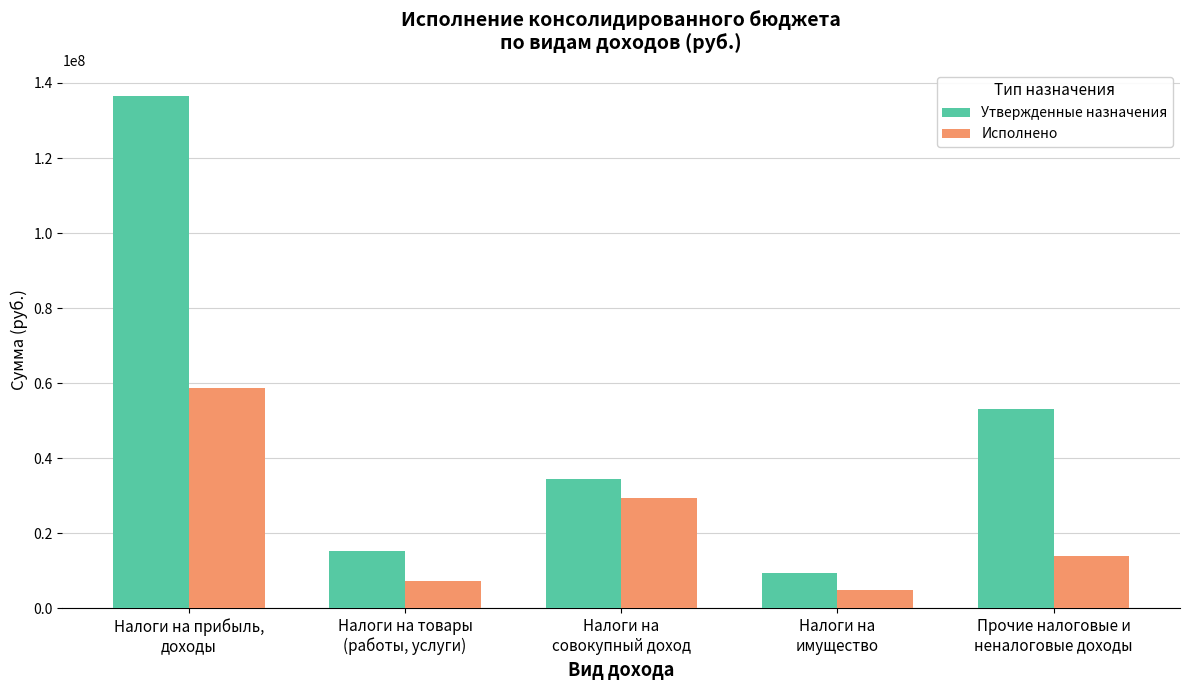

How many groups of bars are there?

5